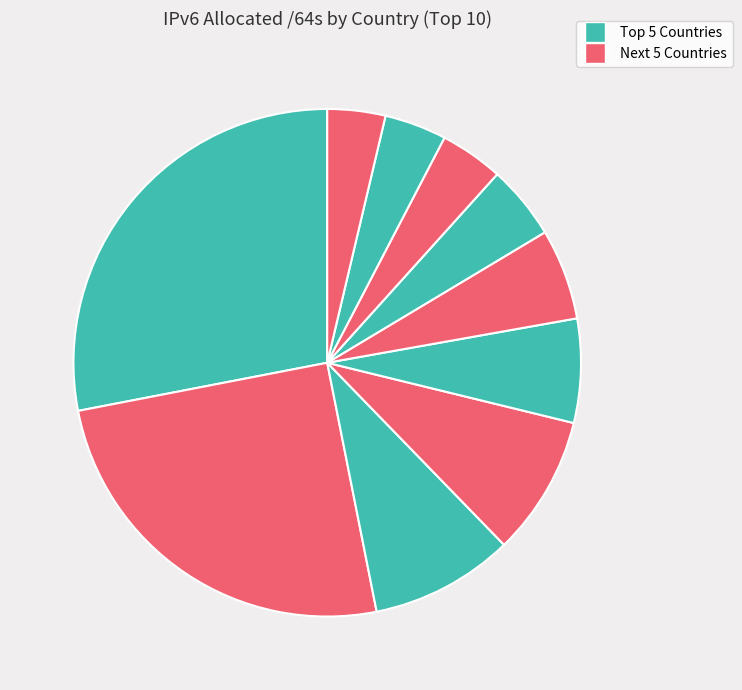

How many slices are in this pie chart?

10